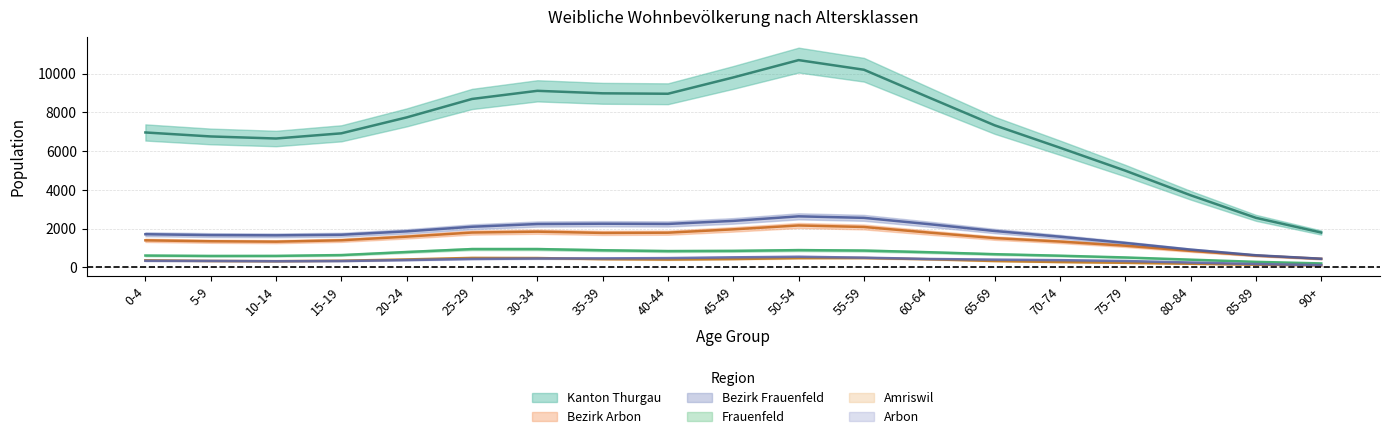

What is the highest value of the Frauenfeld series?

949.7